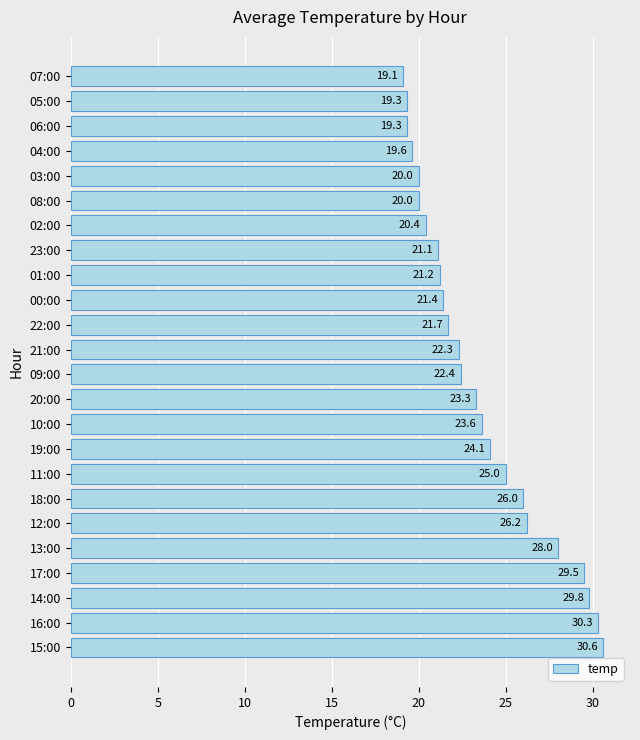

Which label corresponds to the smallest value in the chart?

07:00